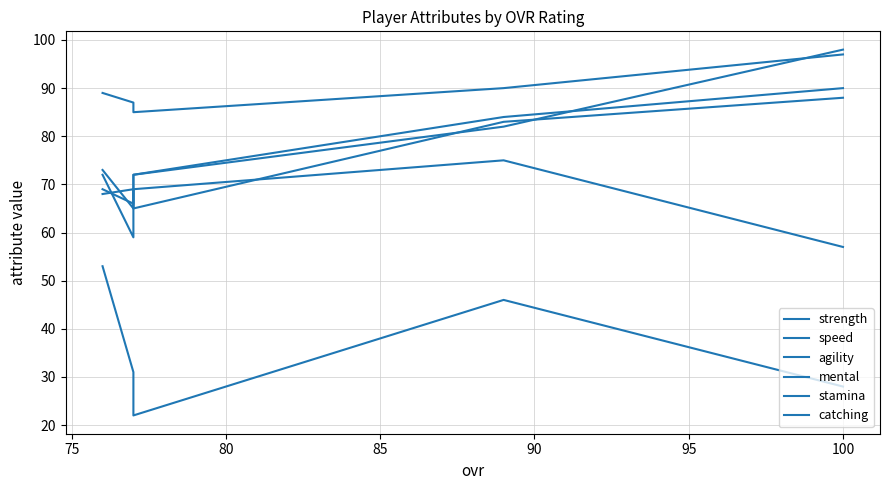

List the series in order of their peak value, highest first.

stamina, strength, mental, agility, speed, catching